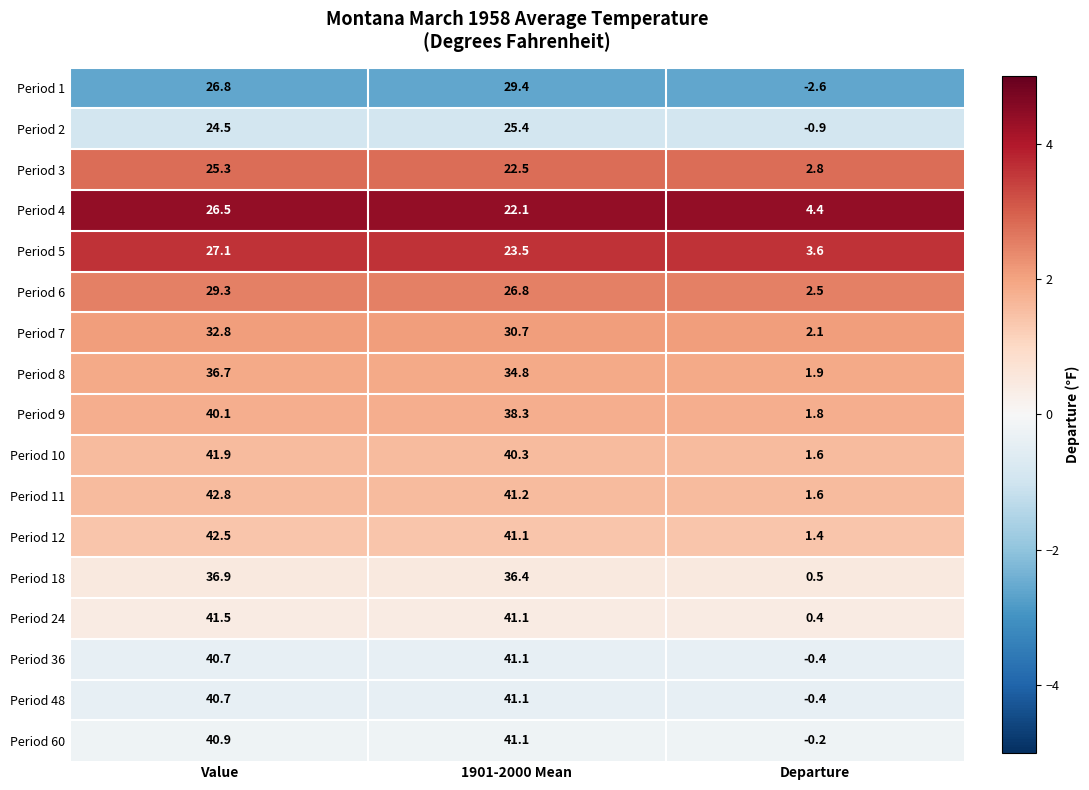

What is the difference between the highest and lowest values at Value?

18.3